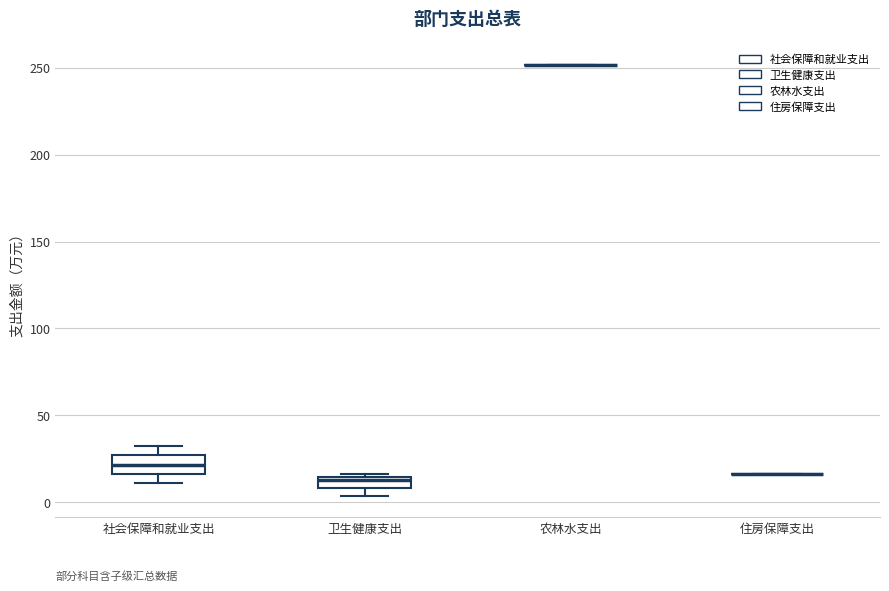

Where is the lower edge of the box for 卫生健康支出 on the y-axis? The values are not printed on the chart, so give them approximately, as read against the axis.

10